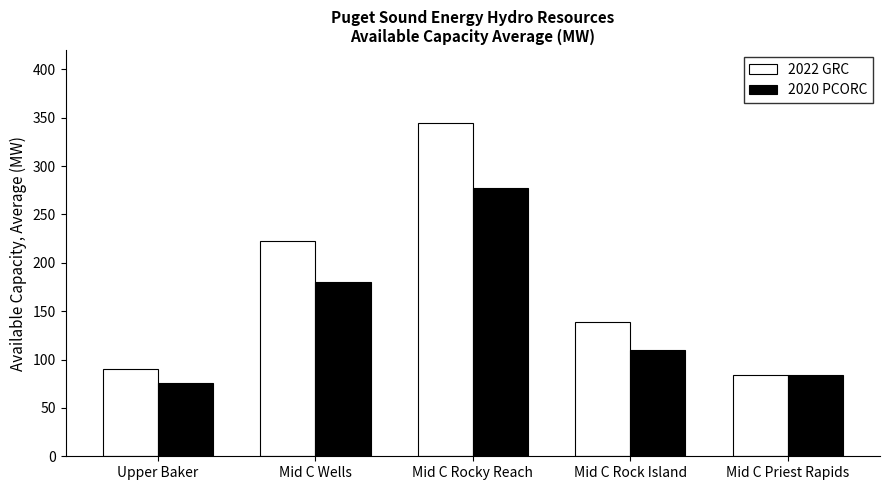

Are the bars grouped side by side (vs. stacked)?

Yes